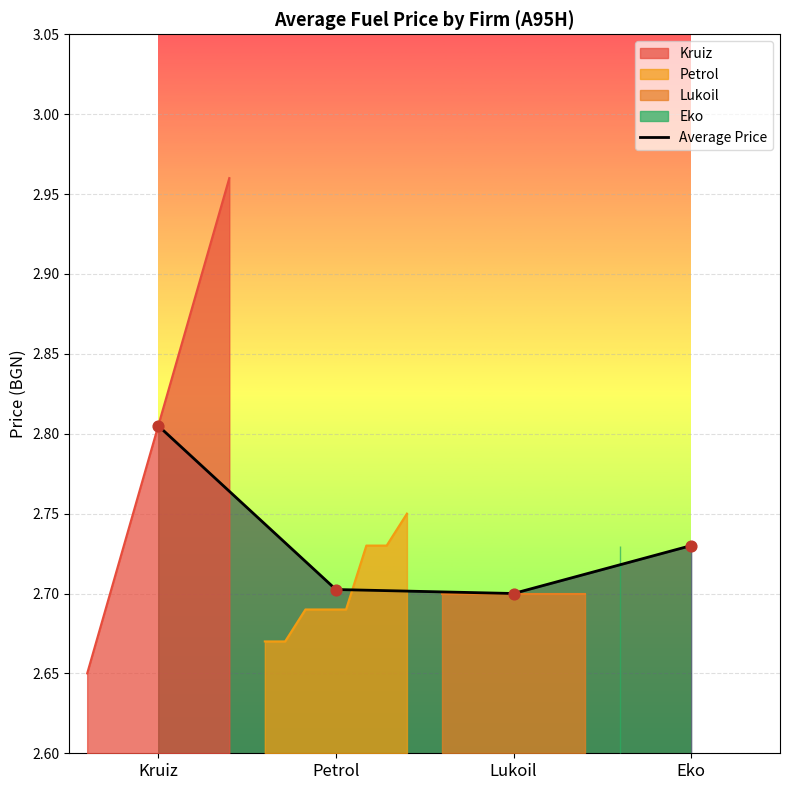

Between Petrol and Lukoil, which is larger?

Petrol